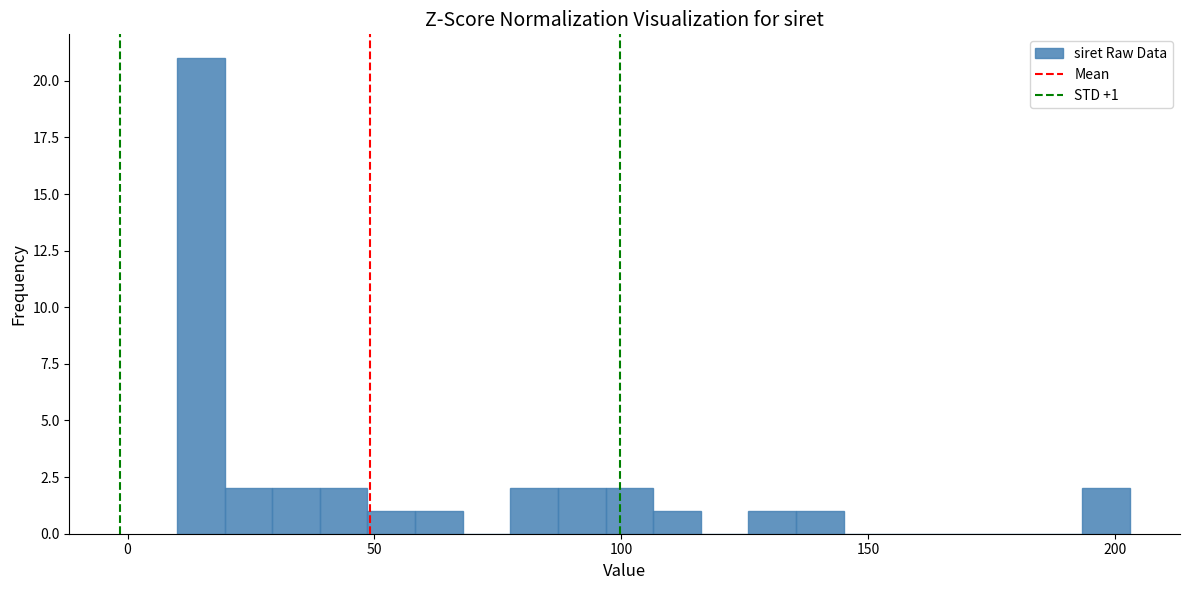

Read against the x-axis, roughly where is the centre of the tallest bar?

15